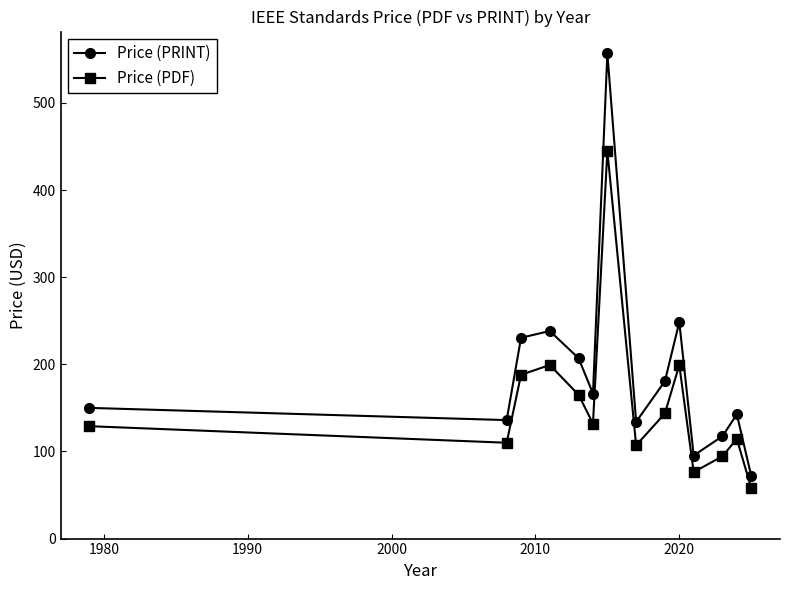

What is the value of the Price (PRINT) point at the 11th from the left?

95.3